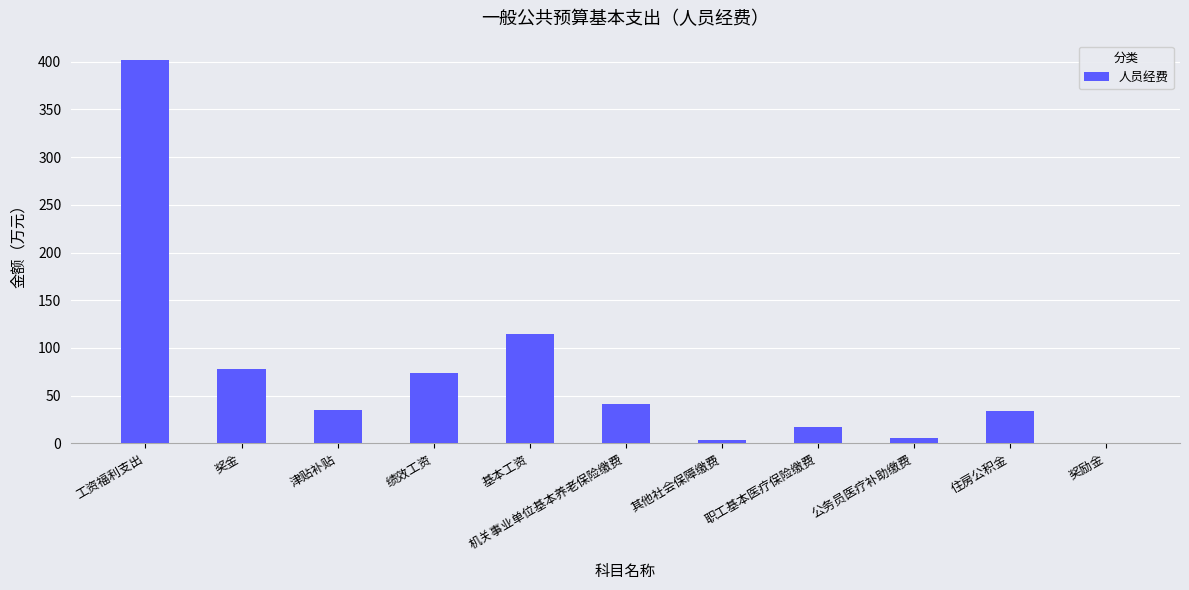

Between 奖励金 and 机关事业单位基本养老保险缴费, which is larger?

机关事业单位基本养老保险缴费